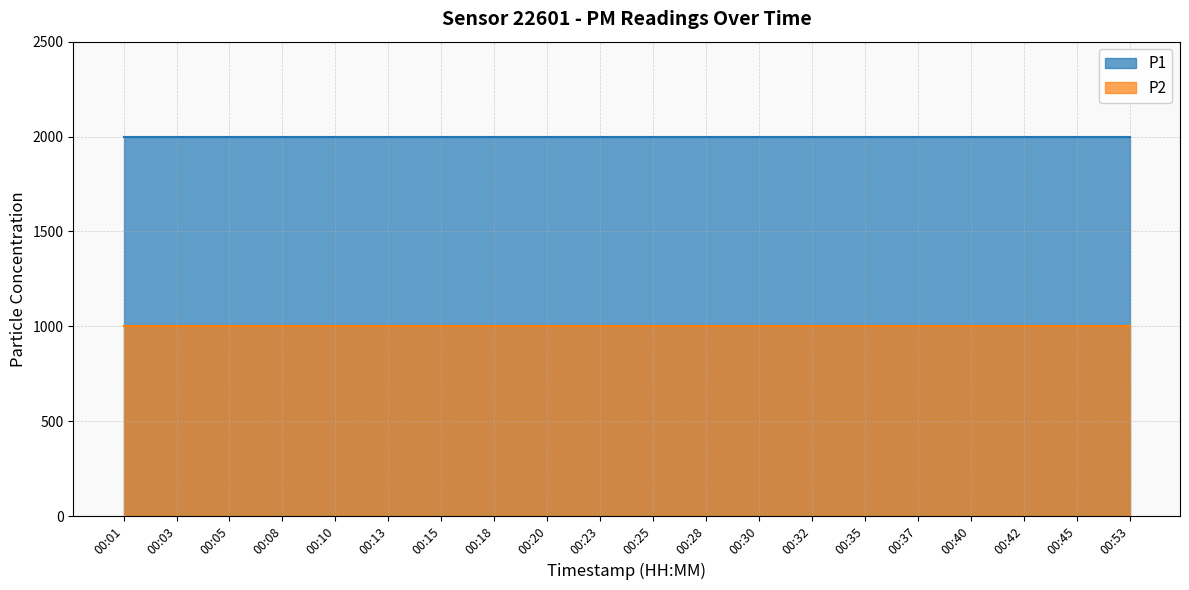

What is the total value across all series at 00:13?

2999.8